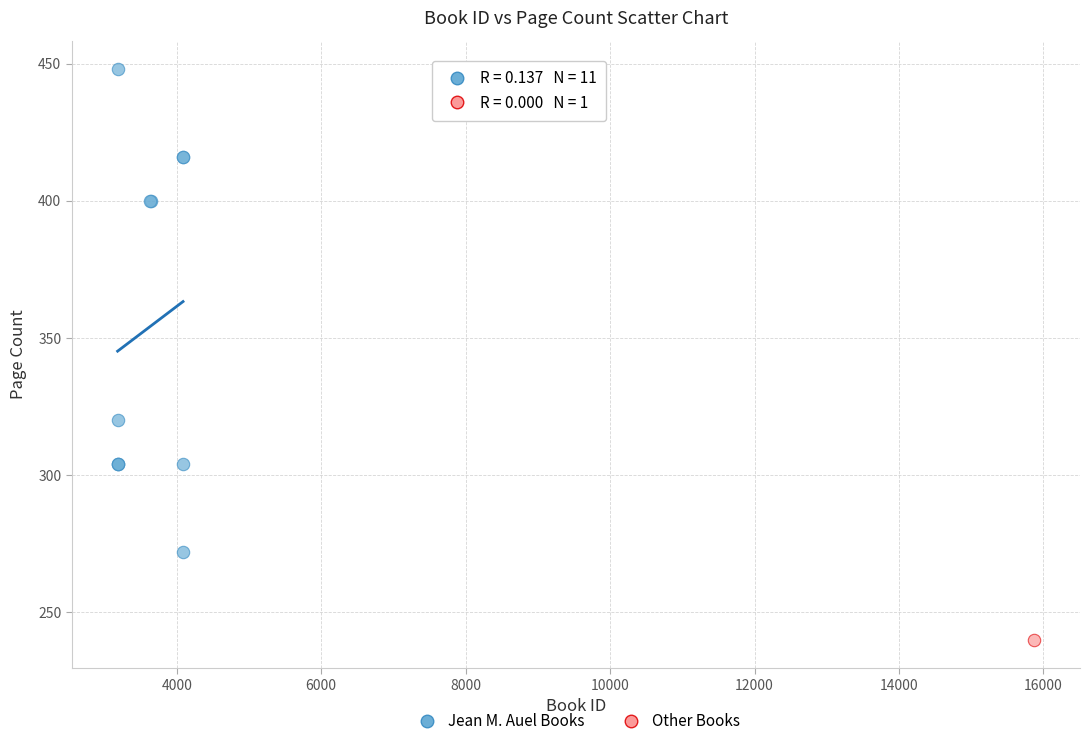

What are all the series names shown in the legend?

Jean M. Auel Books, Other Books